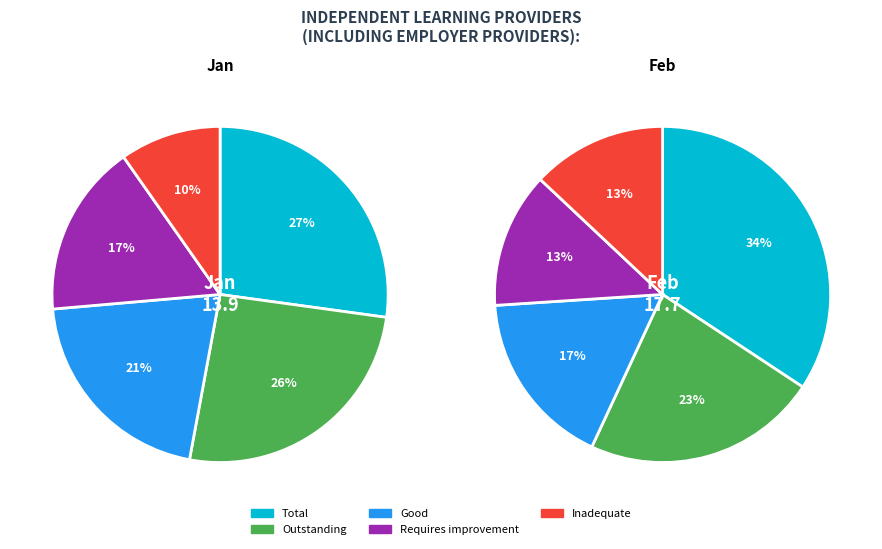

True or false: 4 accounts for 2% of the total.

False